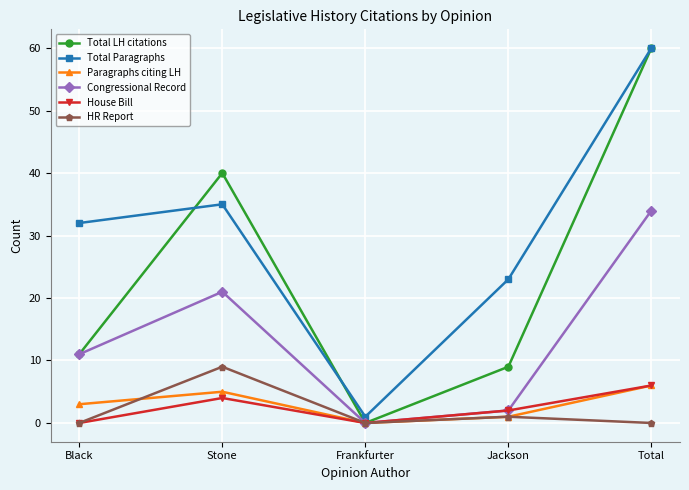

Is it true that Total Paragraphs equals 32 at Black?

True